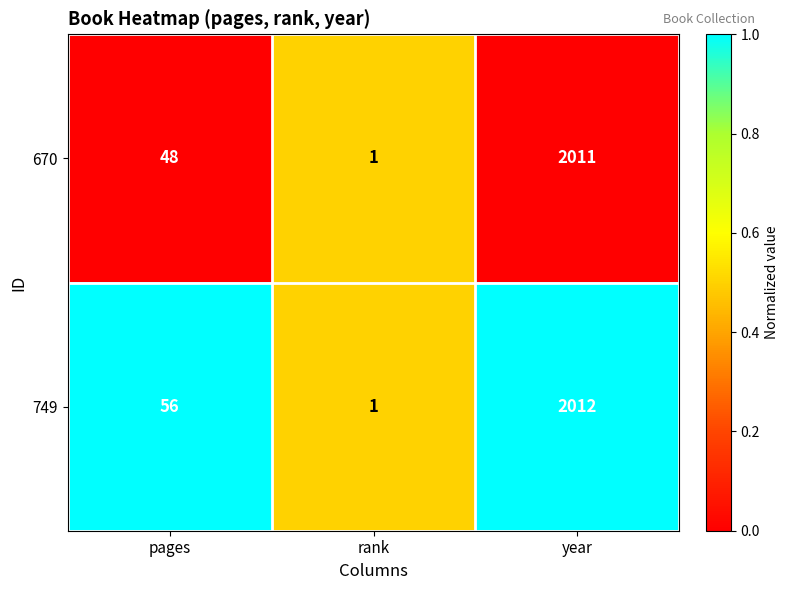

Is the value of 670 at pages greater than the value of 749 at pages?

No